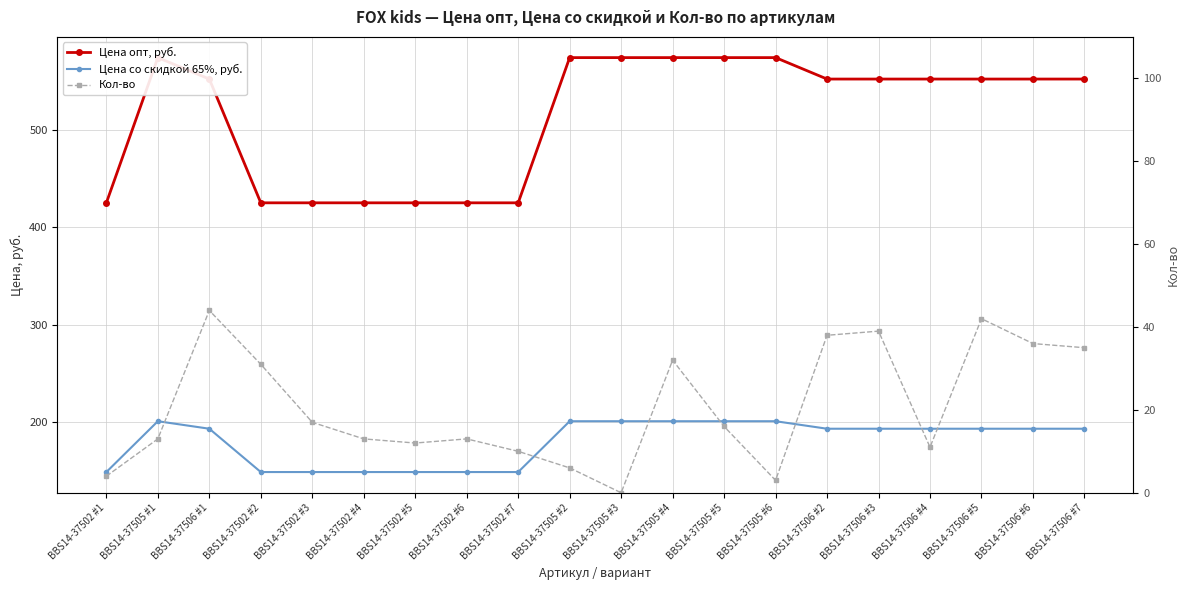

Reading right to left, extract all data points from this chart.

Цена опт, руб.: 552.0	552.0	552.0	552.0	552.0	552.0	574.0	574.0	574.0	574.0	574.0	425.0	425.0	425.0	425.0	425.0	425.0	552.0	574.0	425.0
Цена со скидкой 65%, руб.: 193.2	193.2	193.2	193.2	193.2	193.2	200.9	200.9	200.9	200.9	200.9	148.8	148.8	148.8	148.8	148.8	148.8	193.2	200.9	148.8
Кол-во: 35.0	36.0	42.0	11.0	39.0	38.0	3.0	16.0	32.0	0.0	6.0	10.0	13.0	12.0	13.0	17.0	31.0	44.0	13.0	4.0